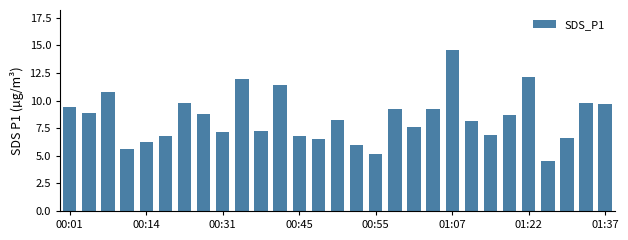

How many data points are less than 8?

13